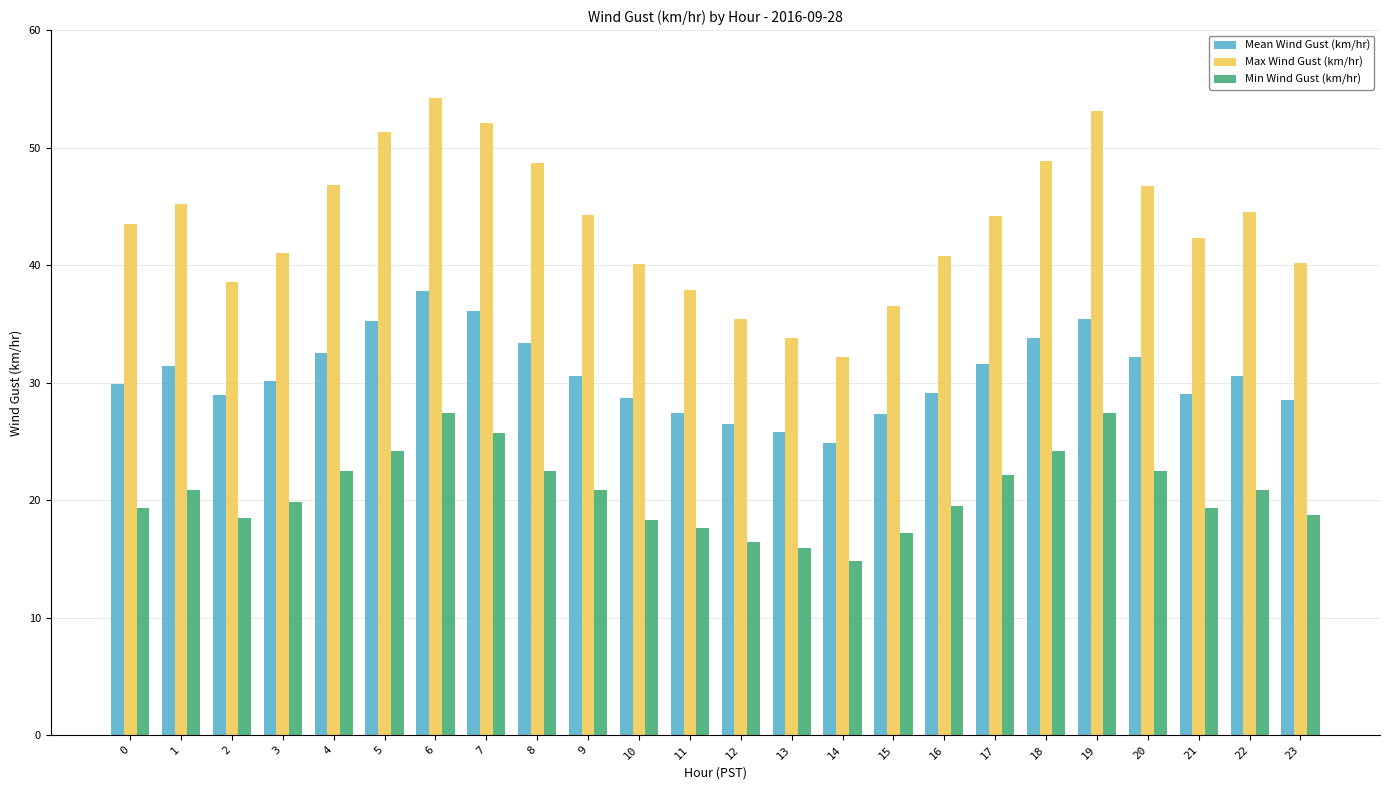

At which category is the sum across all series the highest?

6